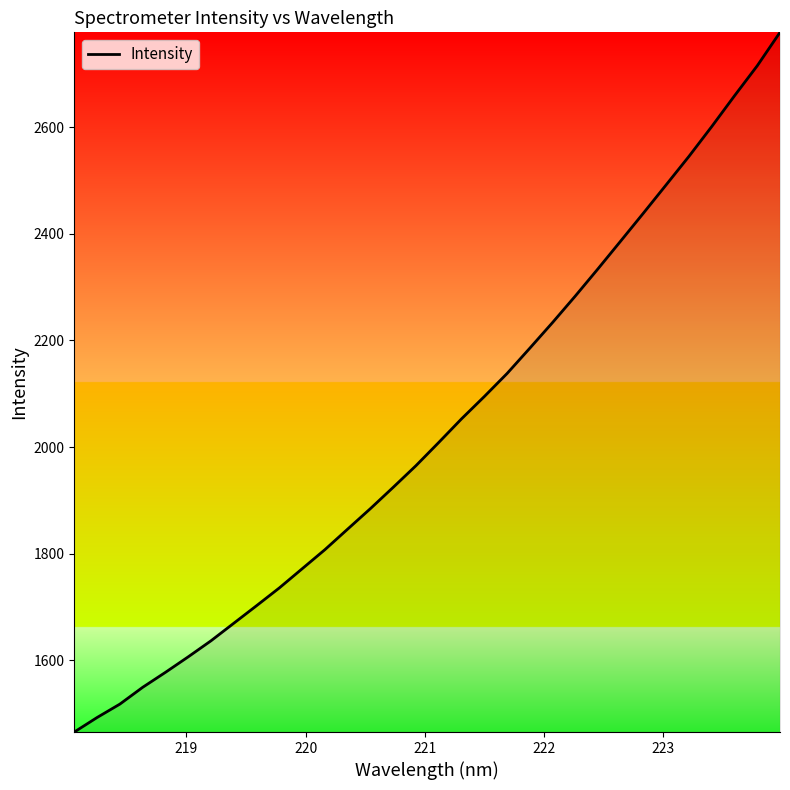

What is the minimum value shown in the chart?

1465.8